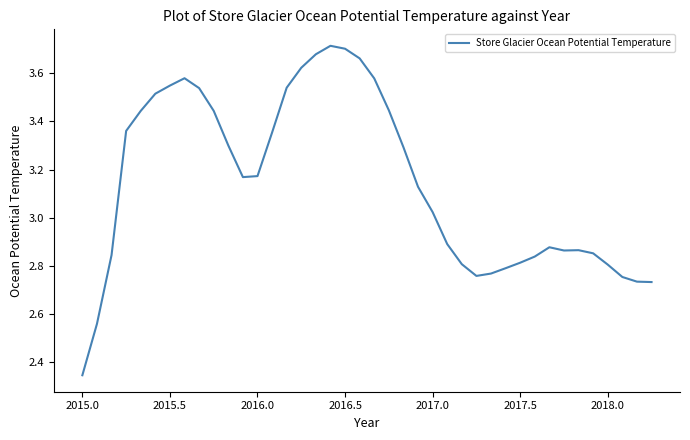

What is the difference between the maximum and minimum values?

1.4